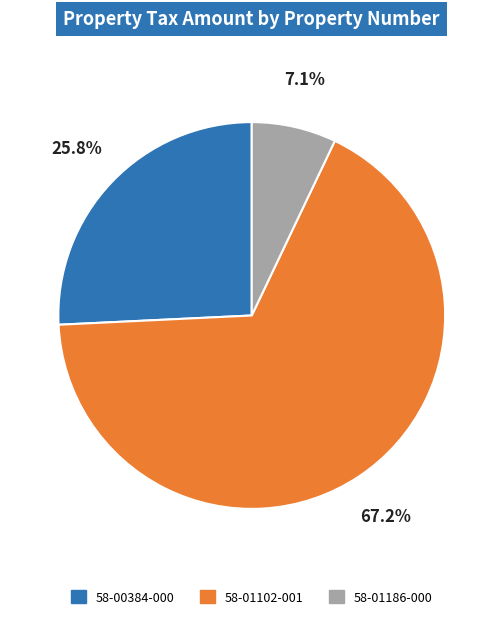

To the nearest percent, what percentage of the pie is 58-01102-001?

67%